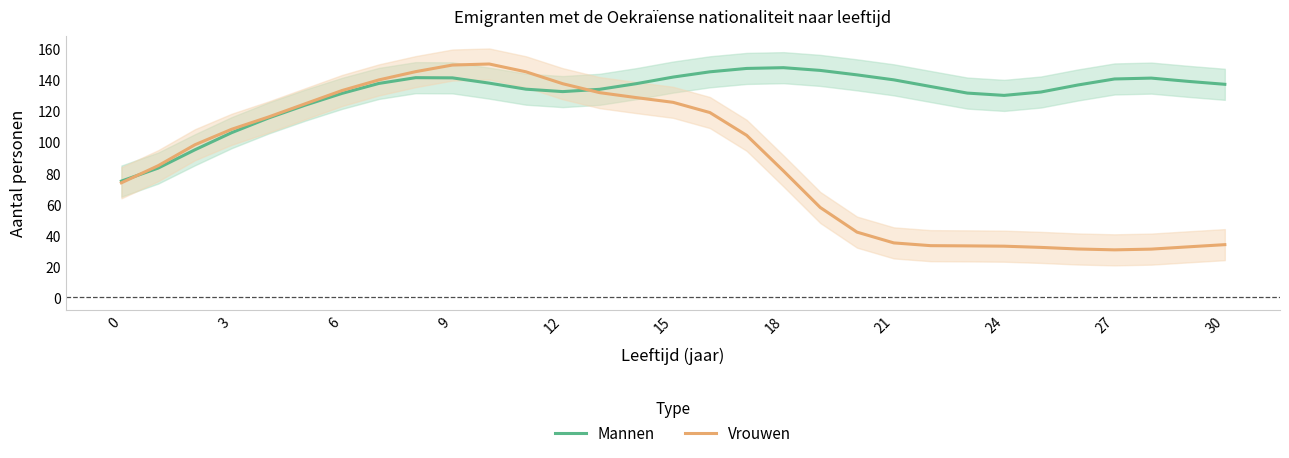

How many times do Vrouwen and Mannen cross each other?

2